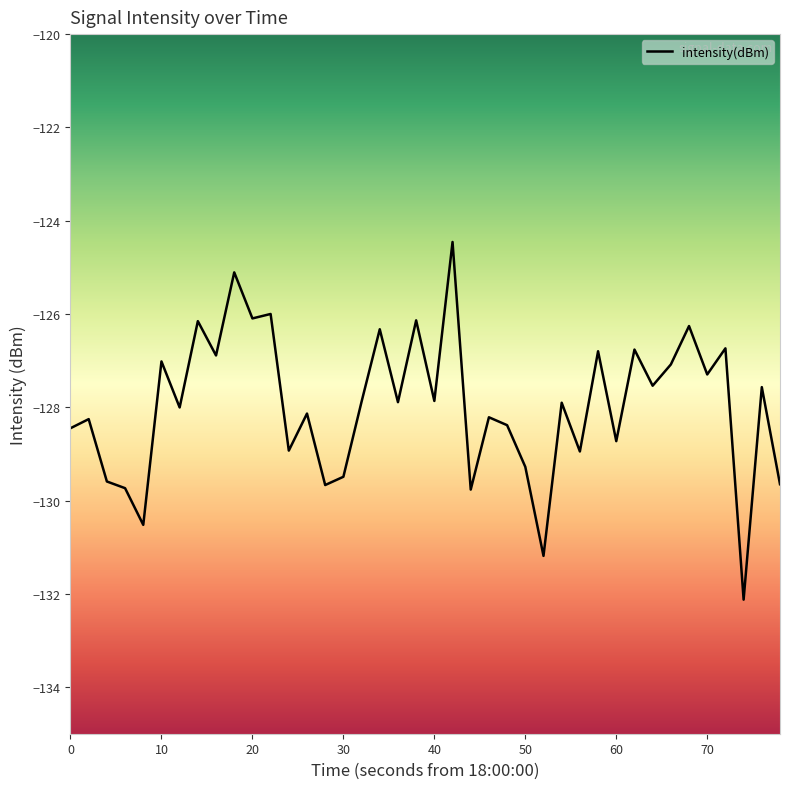

What is the greatest value displayed?

-124.5